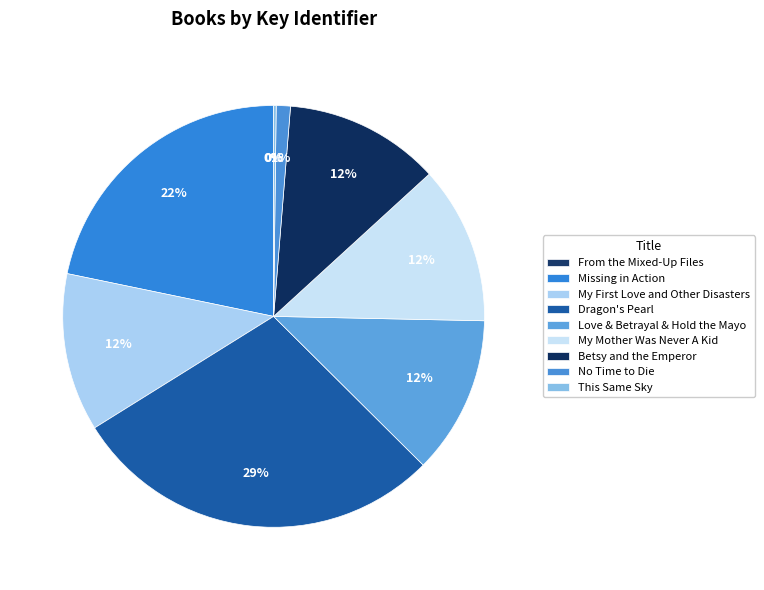

To the nearest percent, what is the difference between the largest and smallest slice percentages?

29%